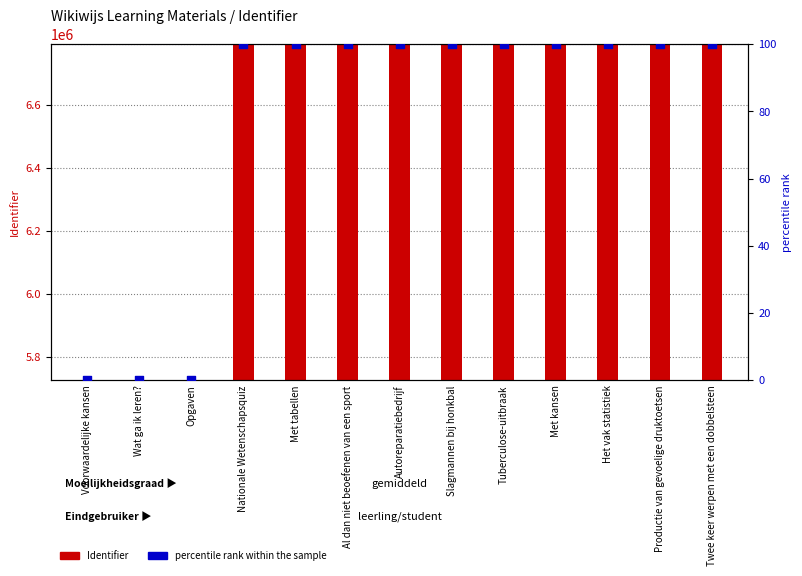

Which series has the widest spread of Y values?

Identifier